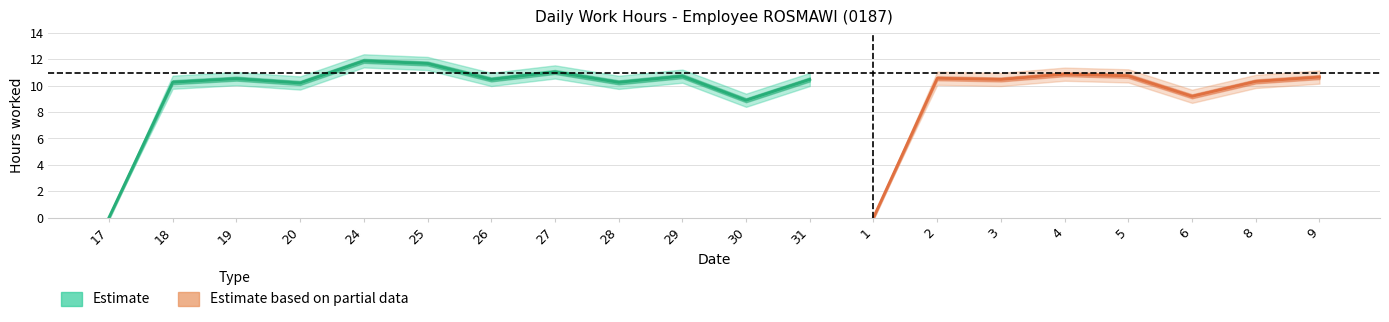

True or false: Low (hours) and Low_upper cross at least once.

False